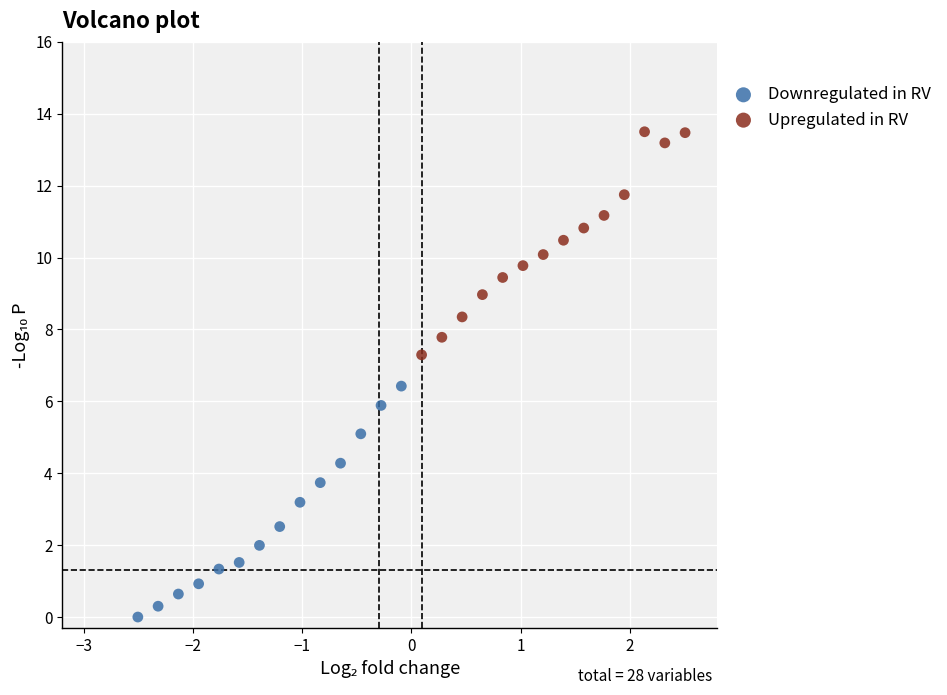

Which series reaches the minimum Y coordinate?

Downregulated in RV